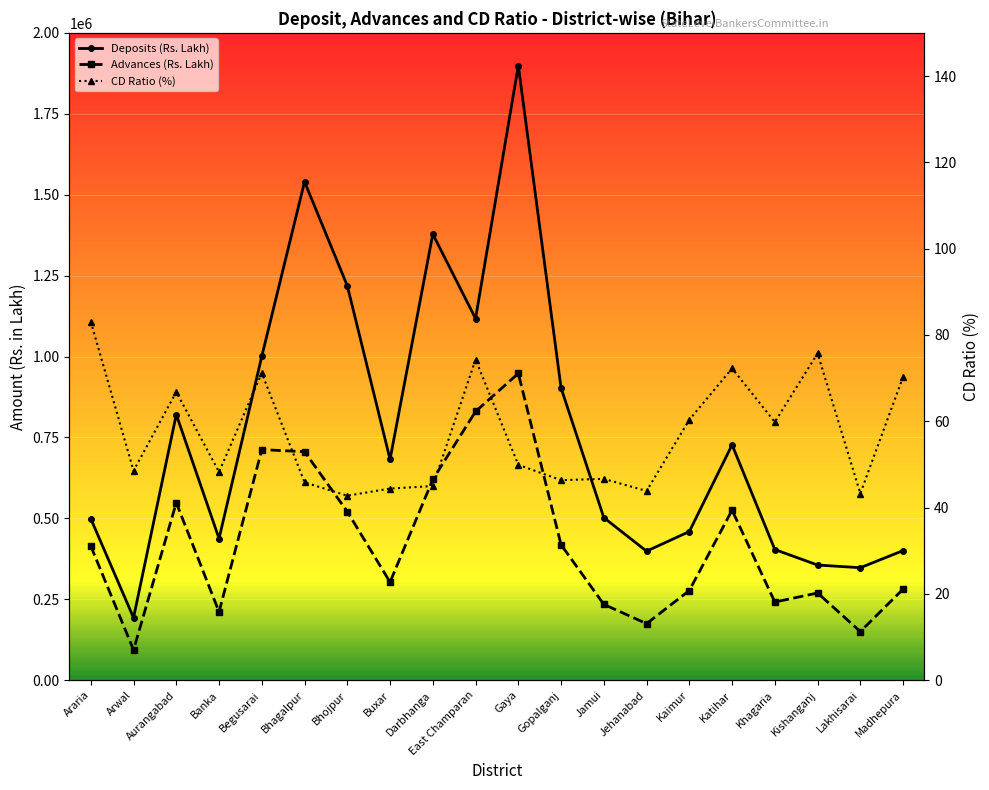

At which label is Advances (Rs. Lakh) closest to 520880?

Bhojpur